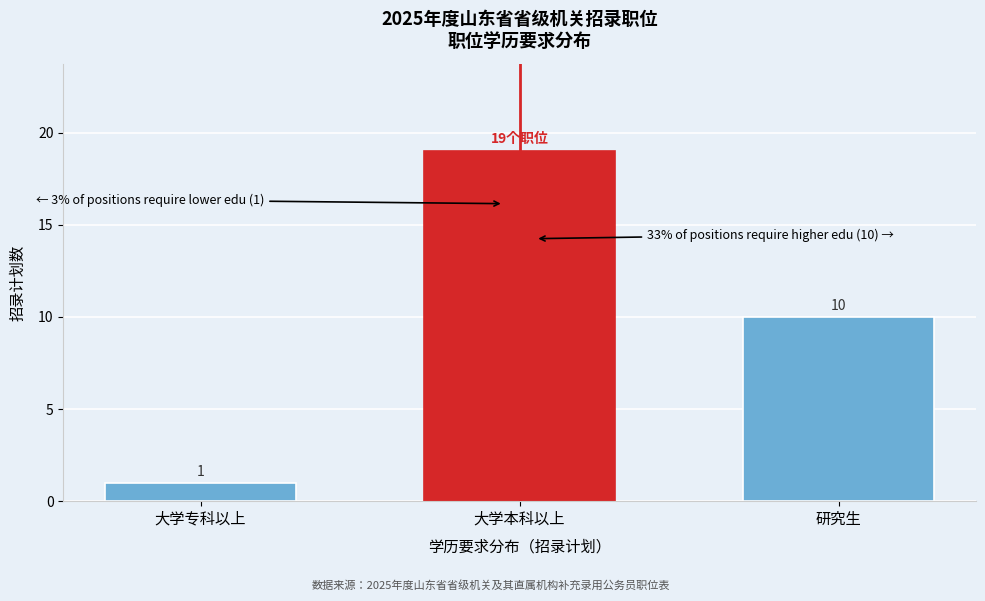

Reading right to left, what are all the values shown in this chart?

研究生=10	大学本科以上=19	大学专科以上=1